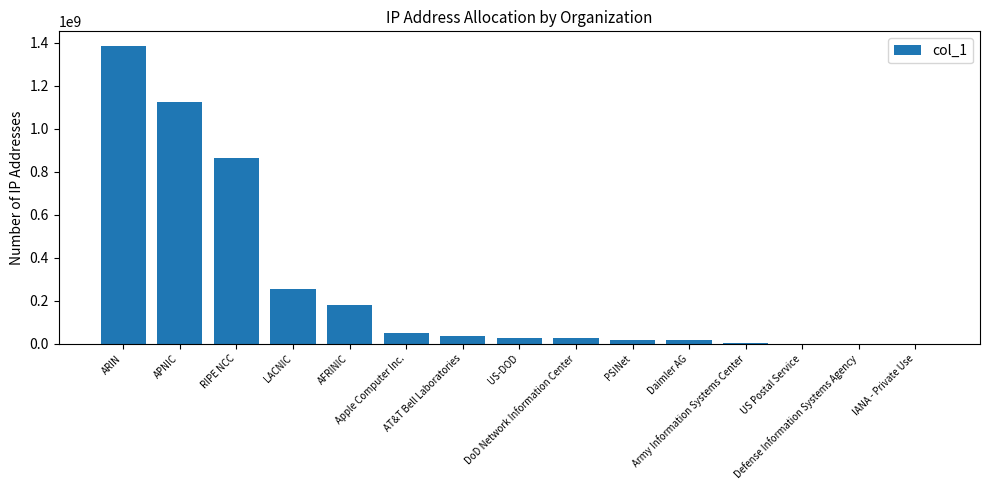

What is the sum of all values?

3986452880